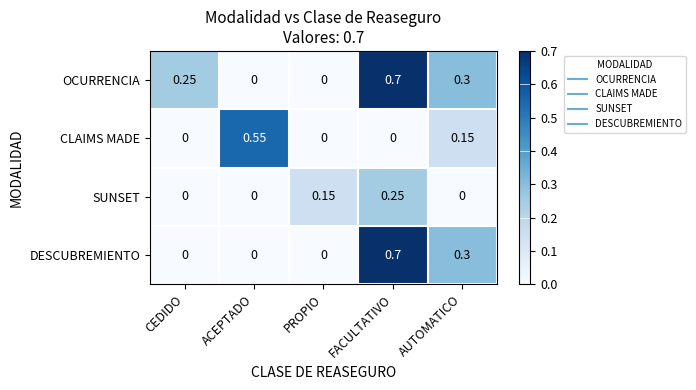

At which category is the sum across all series the highest?

FACULTATIVO